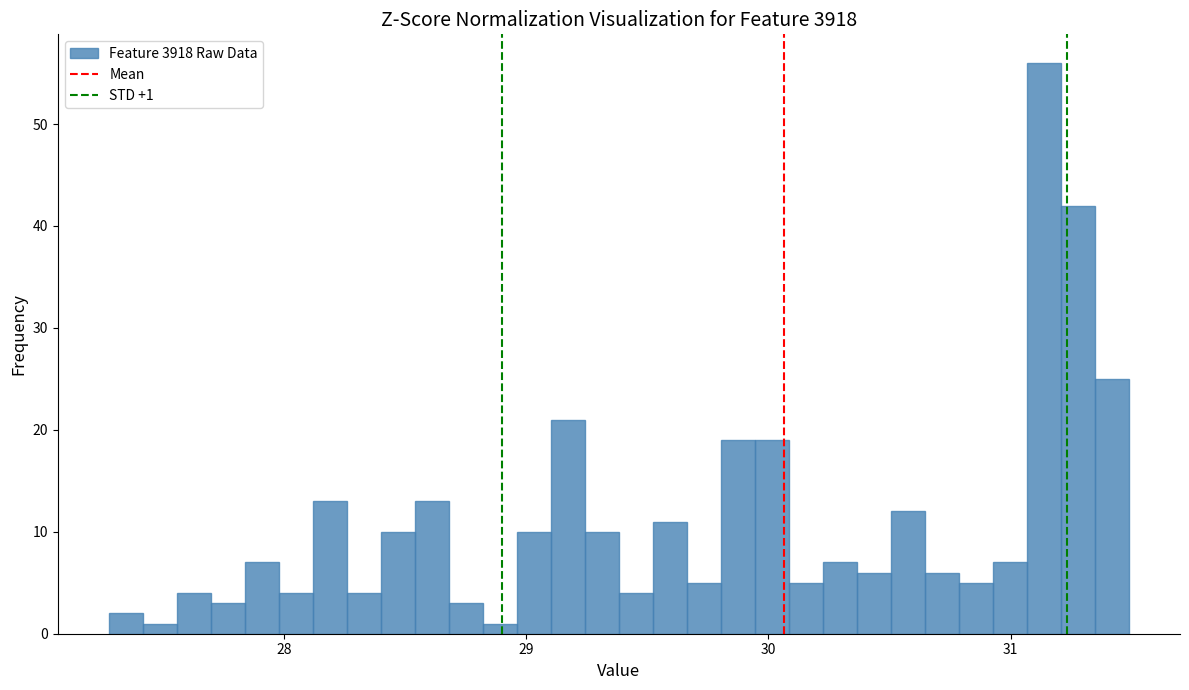

Around what value on the x-axis is the tallest bar? Give the approximate position of its centre, as read against the axis.

31.1